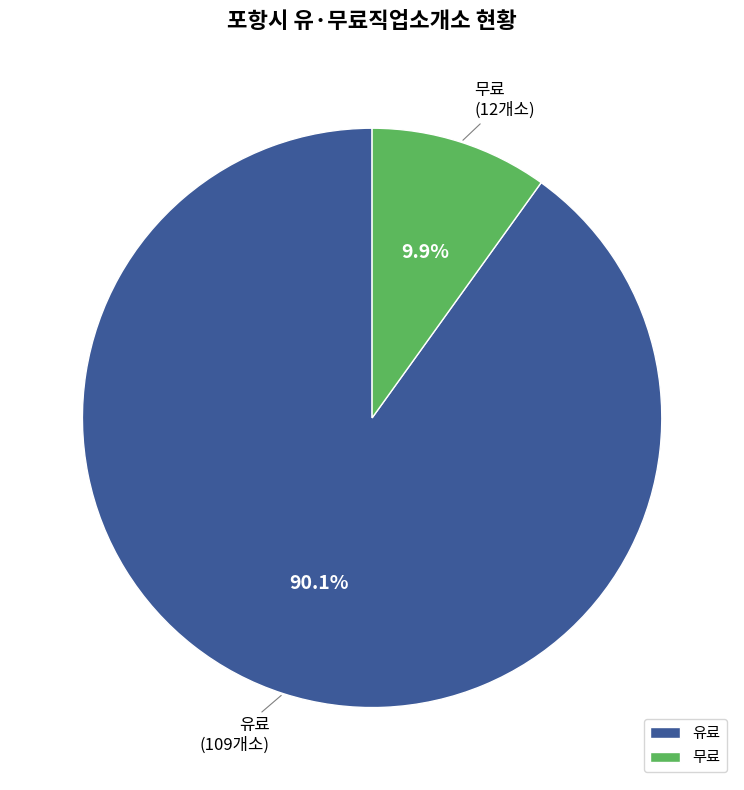

How many segments does this pie chart have?

2